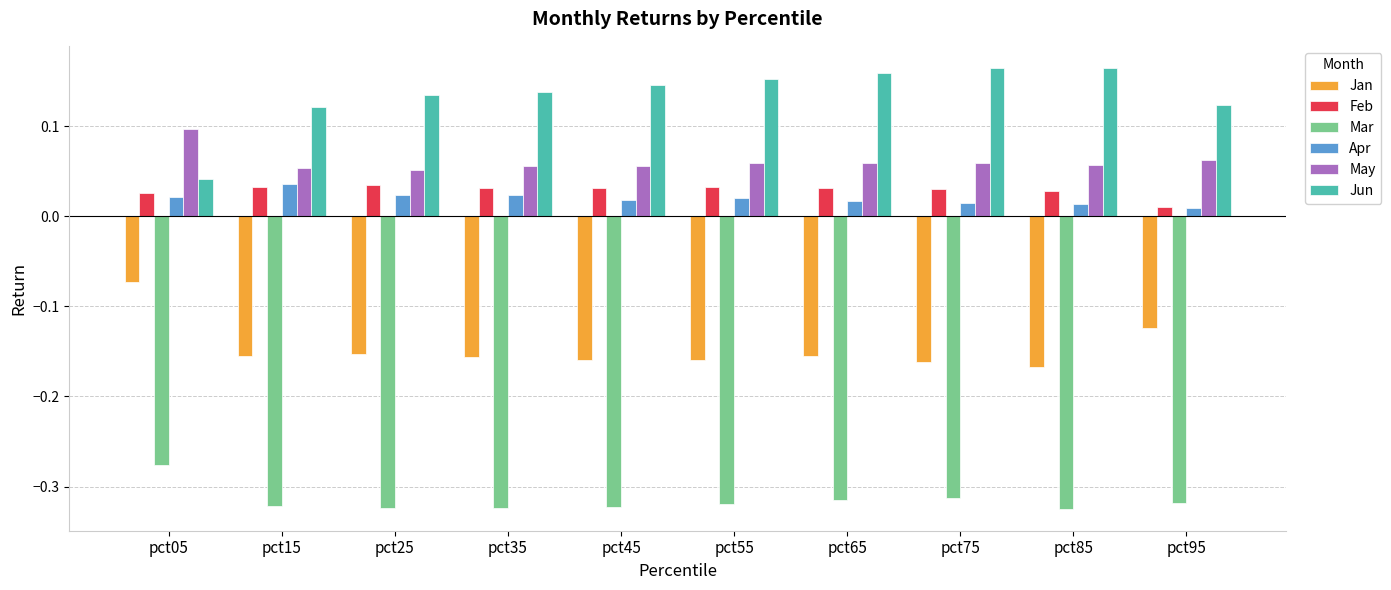

True or false: Jun has a value of 0.3 at pct65.

False